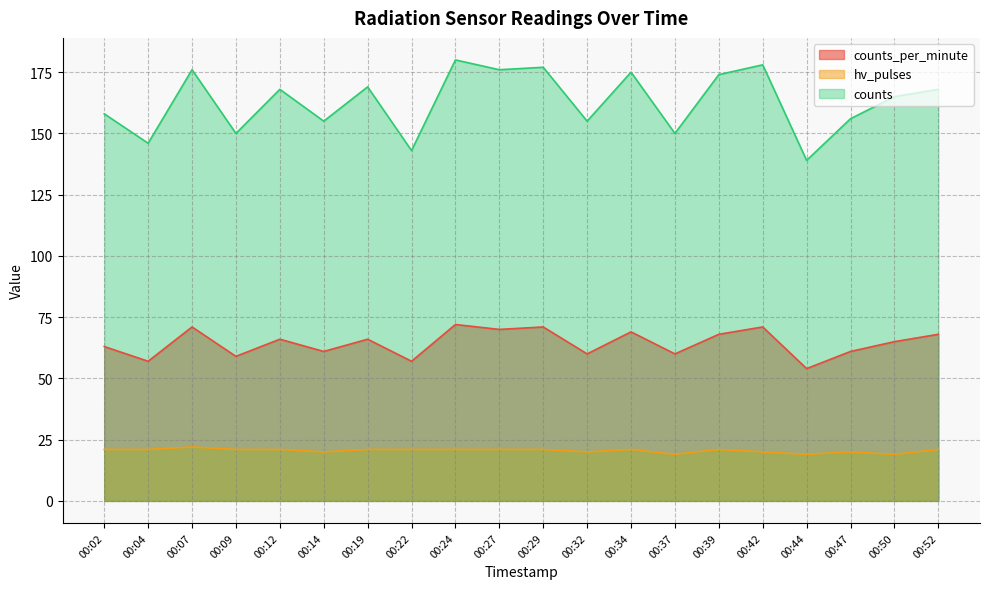

What is the difference between the maximum and second lowest values in the counts series?

37